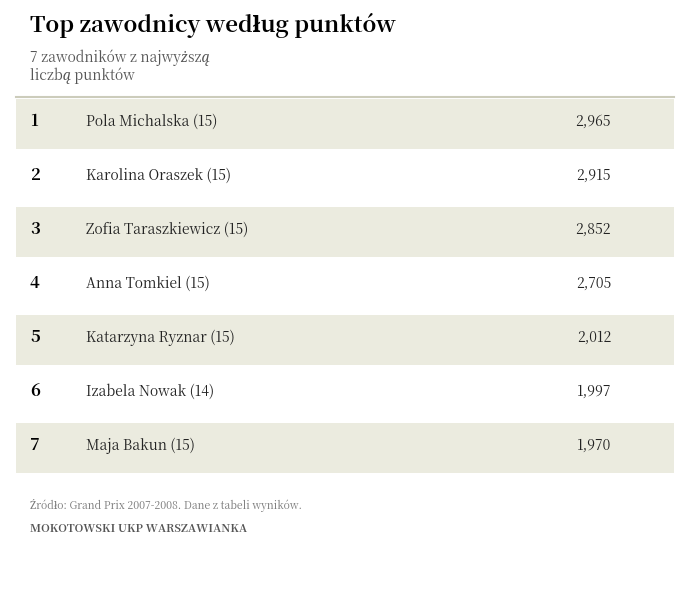

Reading right to left, list all the values displayed in this chart.

Maja Bakun (15)=1970	Izabela Nowak (14)=1997	Katarzyna Ryznar (15)=2012	Anna Tomkiel (15)=2705	Zofia Taraszkiewicz (15)=2852	Karolina Oraszek (15)=2915	Pola Michalska (15)=2965